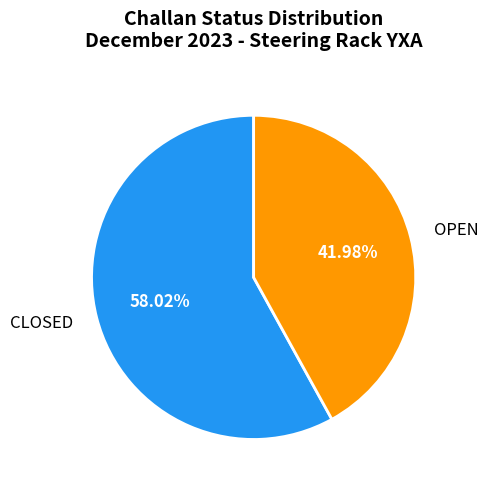

Is it true that OPEN is 66% of the pie?

False